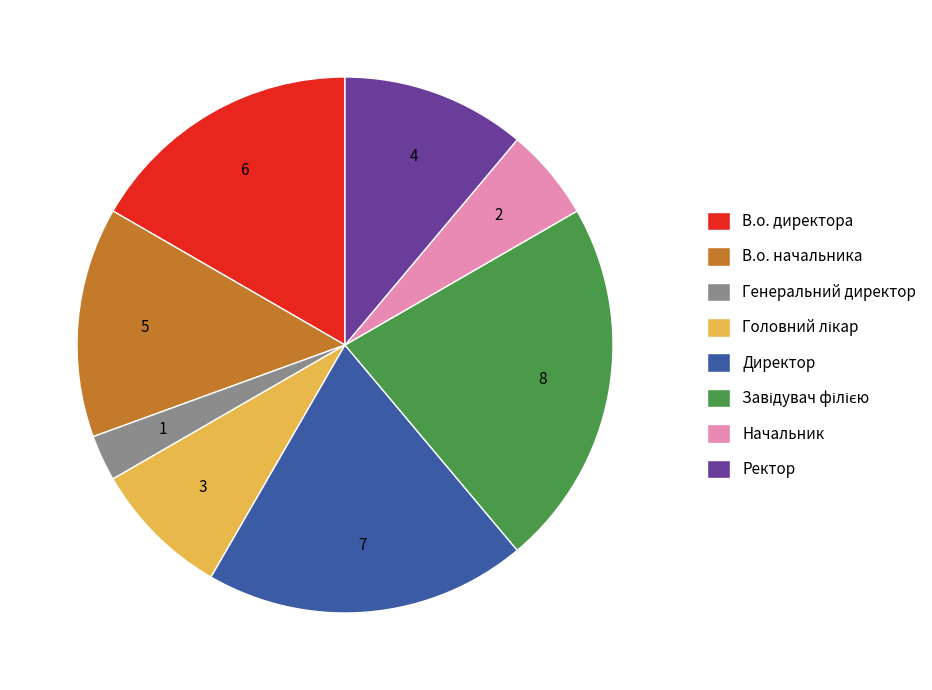

Do Ректор and Начальник together represent more than half of the pie?

No